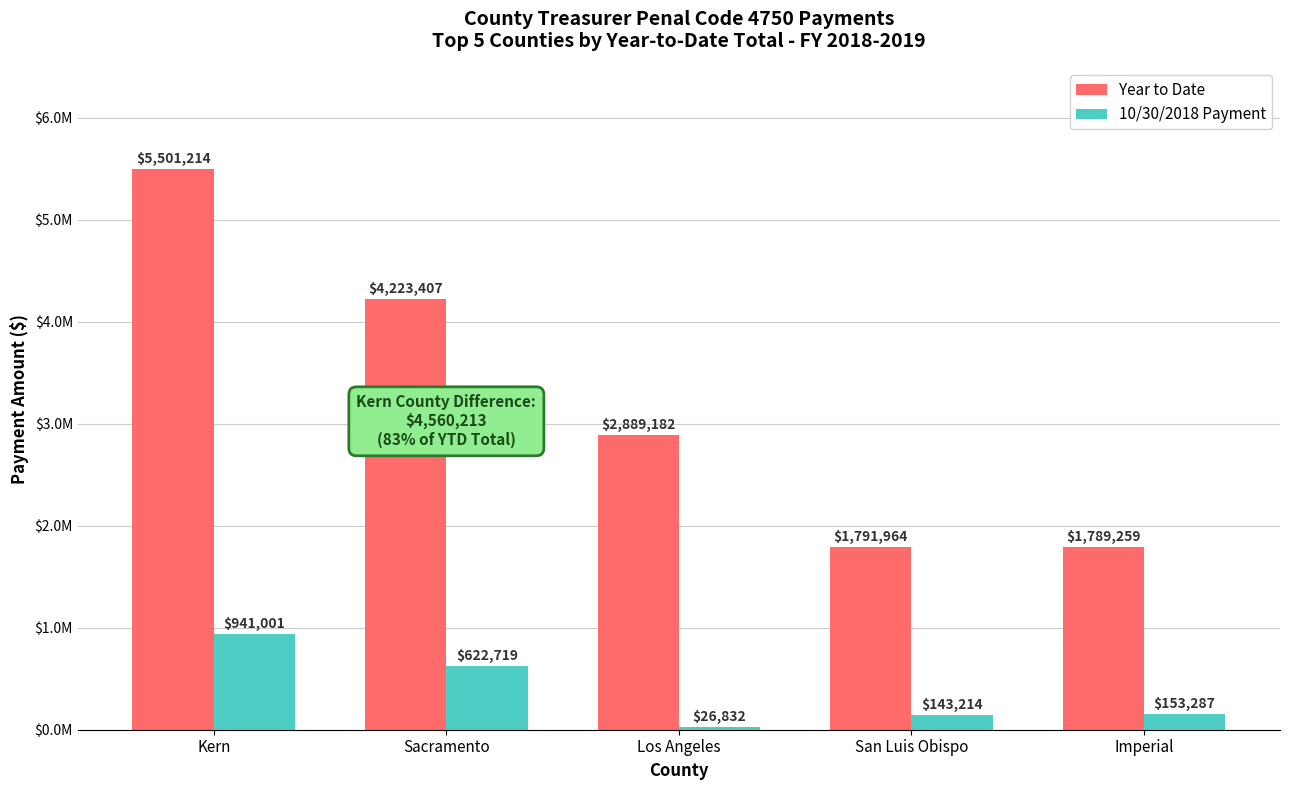

What are all the series names shown in the legend?

Year to Date, 10/30/2018 Payment